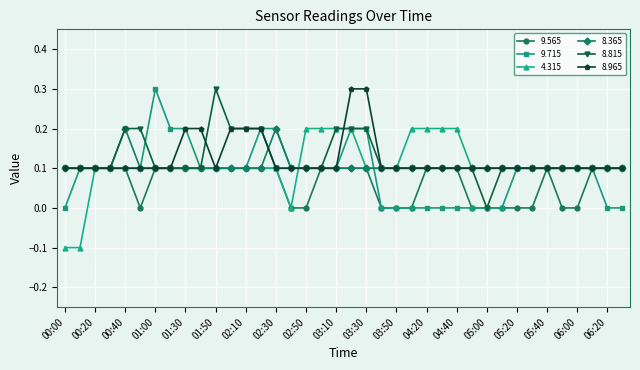

True or false: 8.365 has more than 0 interior local peaks.

True